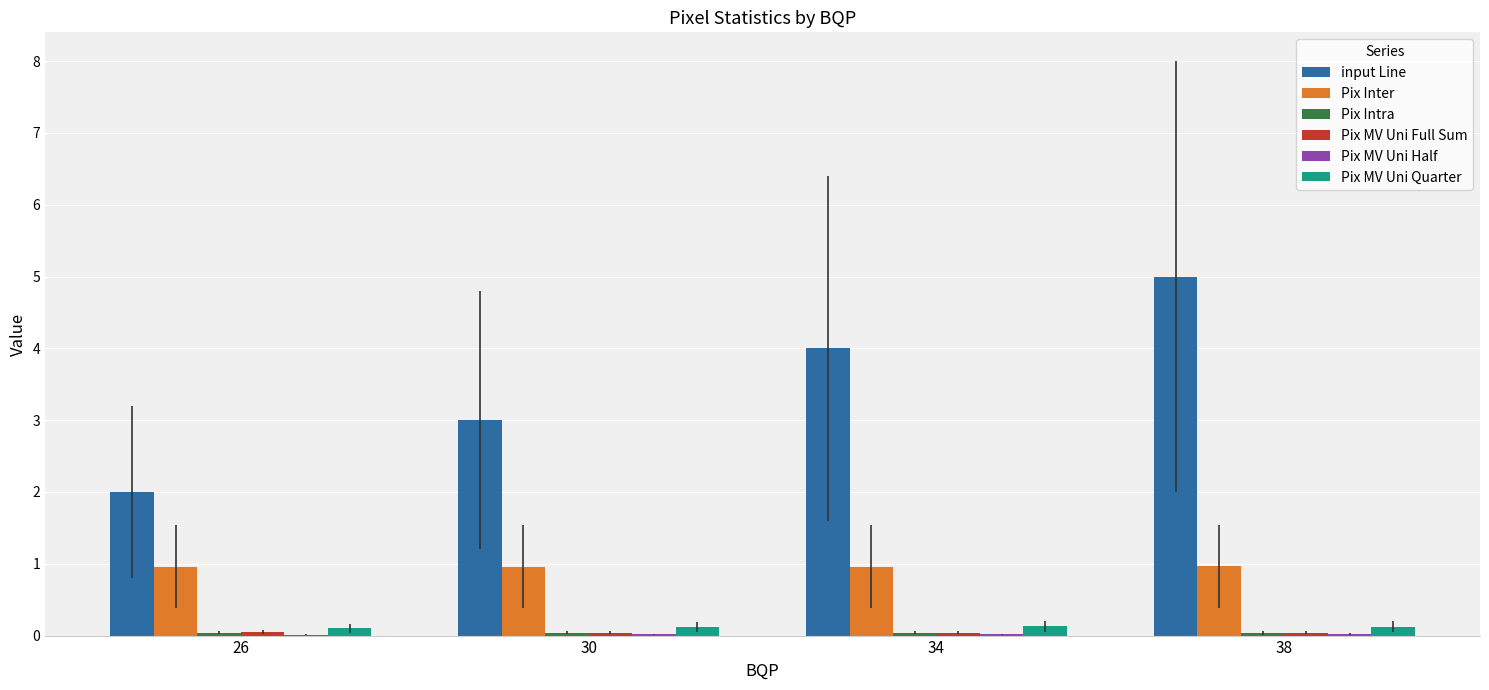

Which series has the largest total across all categories?

input Line